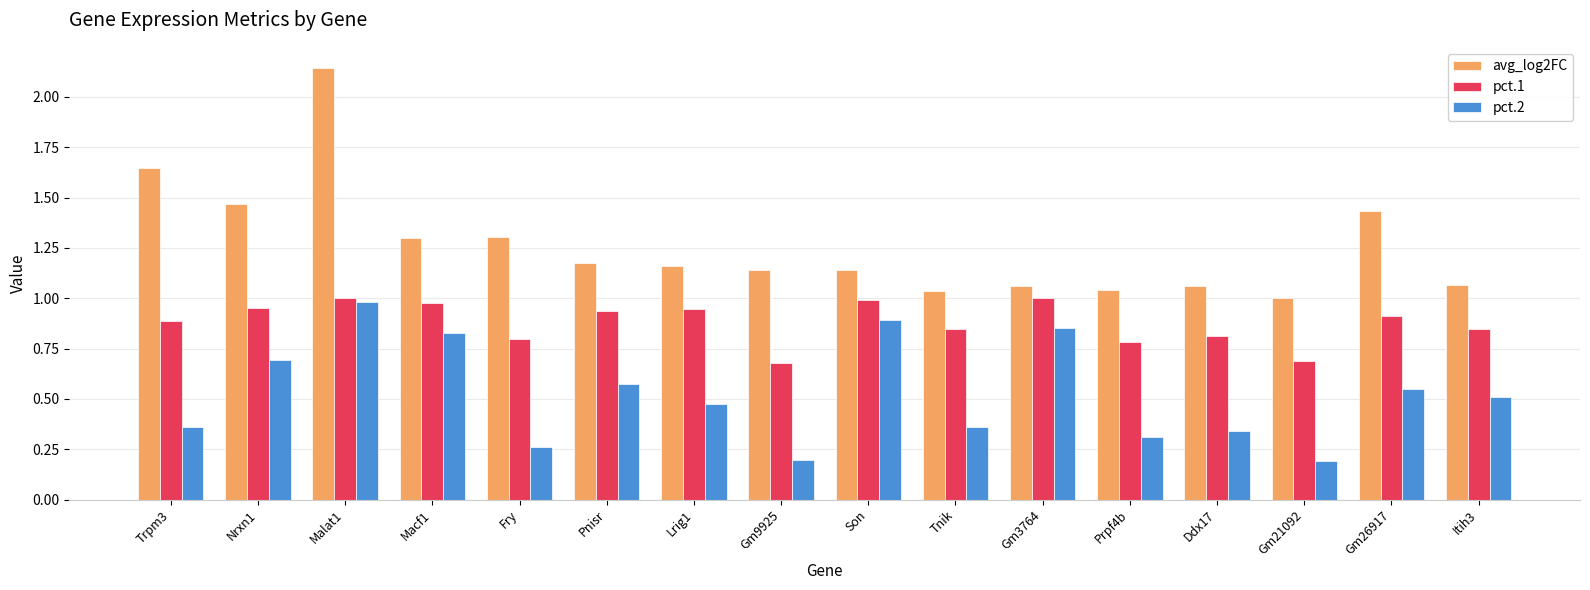

What is the average value of the avg_log2FC series?

1.3